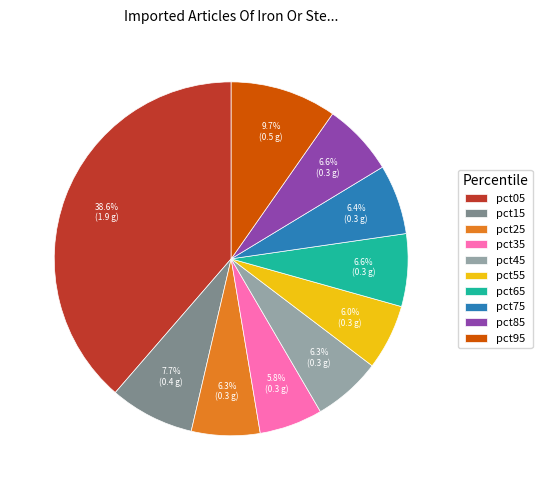

Is the sum of pct05 and pct75 greater than half?

No